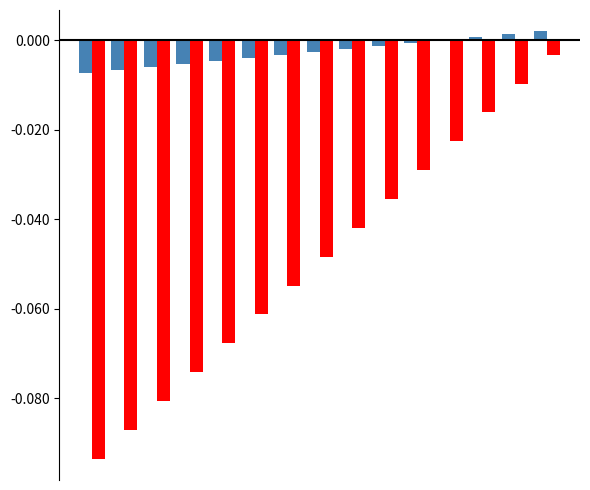

Does the chart contain stacked bars?

No